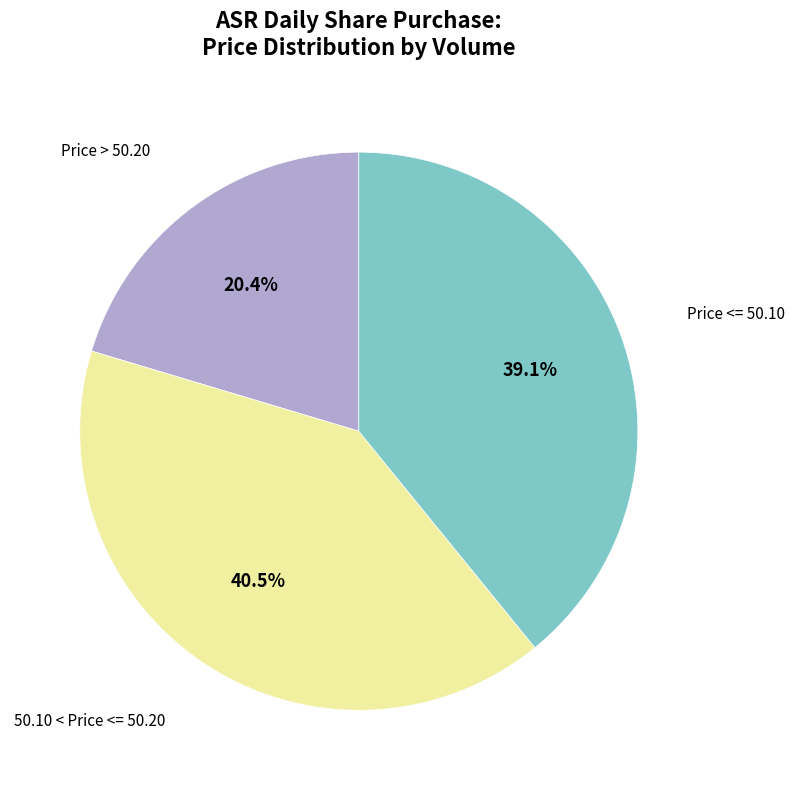

Is there any slice that represents more than half of the pie?

No